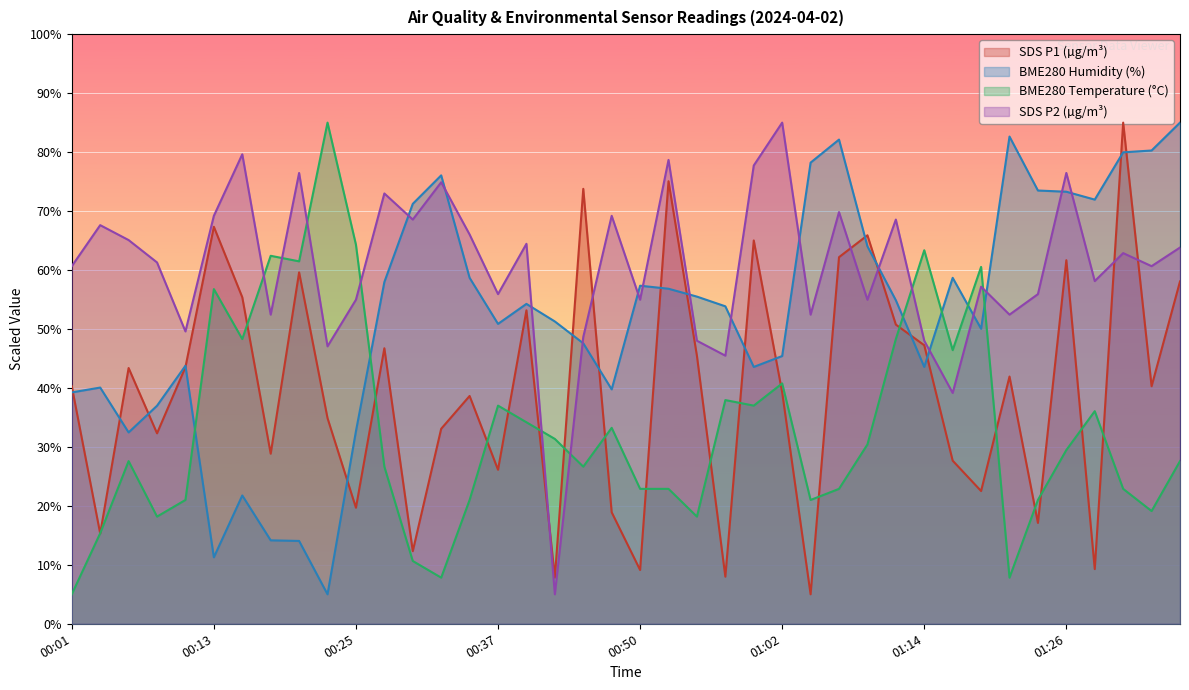

List the series in order of their overall mean, highest first.

SDS P2 (µg/m³), BME280 Humidity (%), SDS P1 (µg/m³), BME280 Temperature (°C)